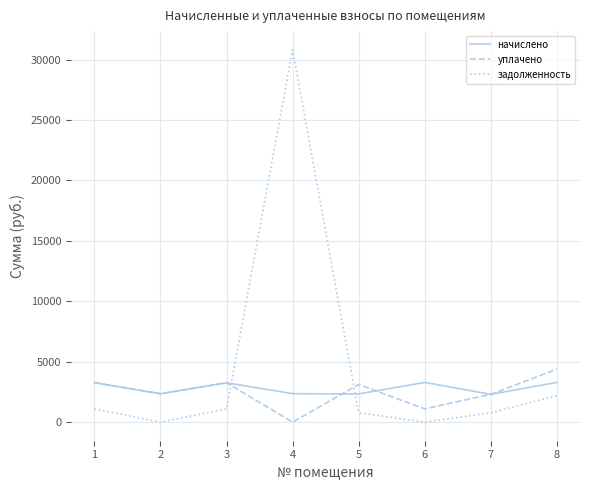

After their last crossing, which series has the higher values: задолженность or начислено?

начислено